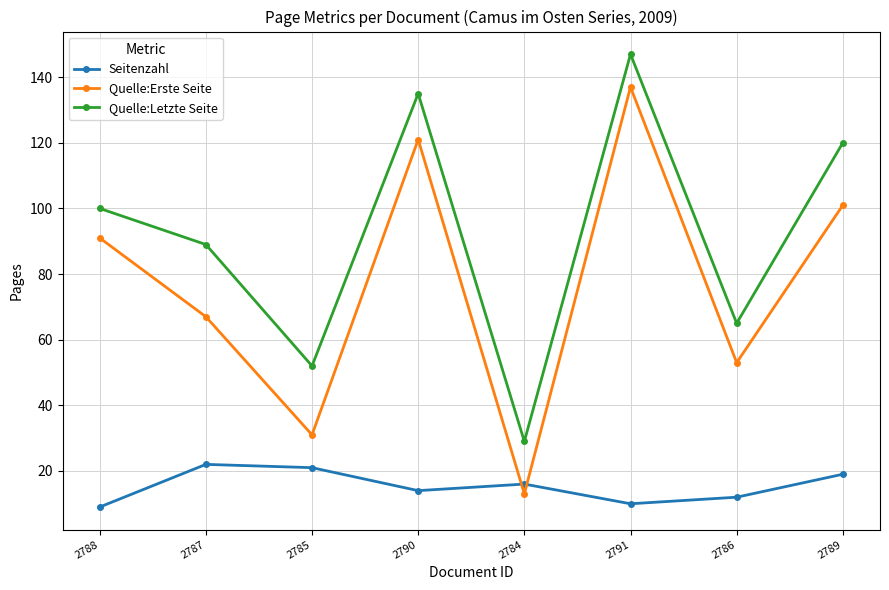

Reading left to right, list all the values displayed in this chart.

Seitenzahl: 2788=9	2787=22	2785=21	2790=14	2784=16	2791=10	2786=12	2789=19
Quelle:Erste Seite: 2788=91	2787=67	2785=31	2790=121	2784=13	2791=137	2786=53	2789=101
Quelle:Letzte Seite: 2788=100	2787=89	2785=52	2790=135	2784=29	2791=147	2786=65	2789=120